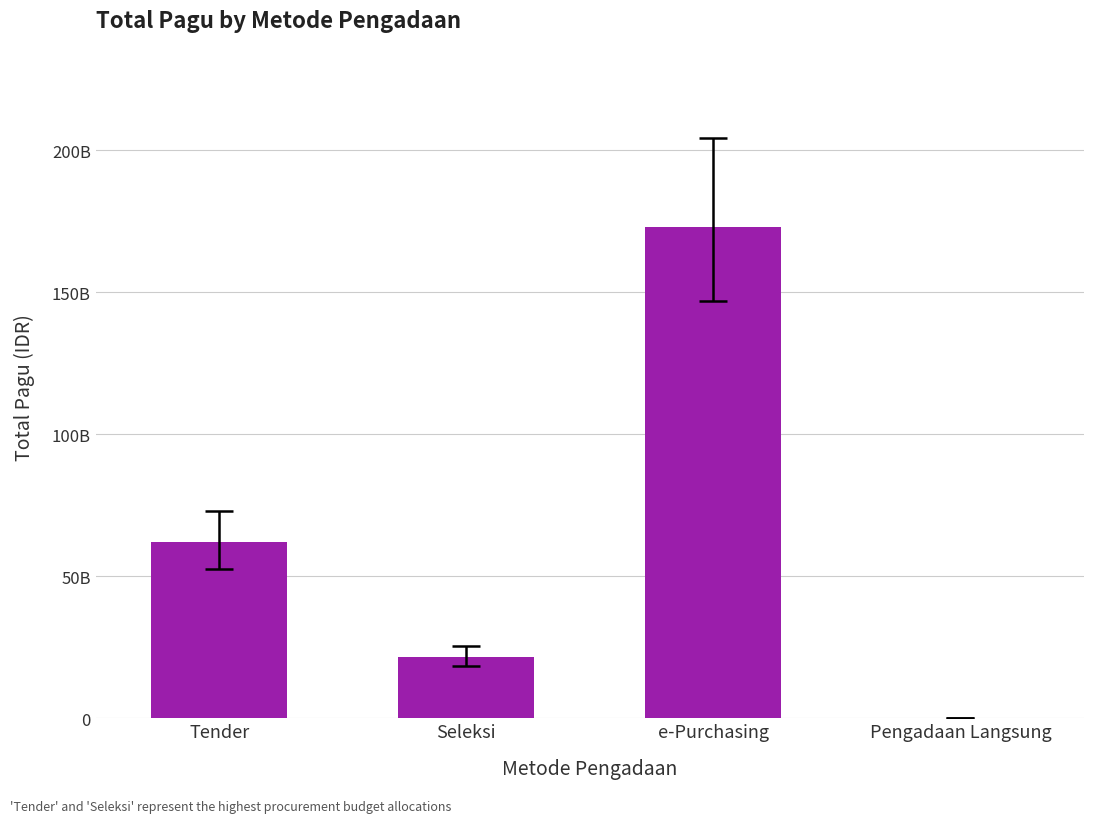

How many bars are there in total?

4